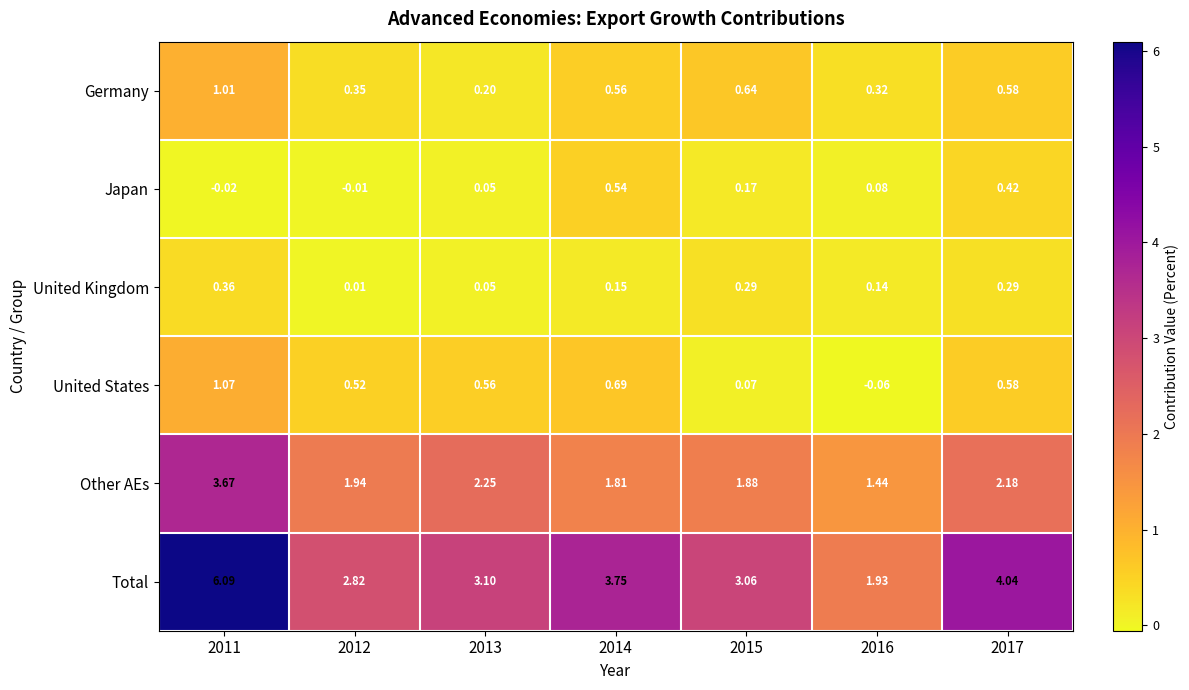

What is the total value across all series at 2011?

12.2